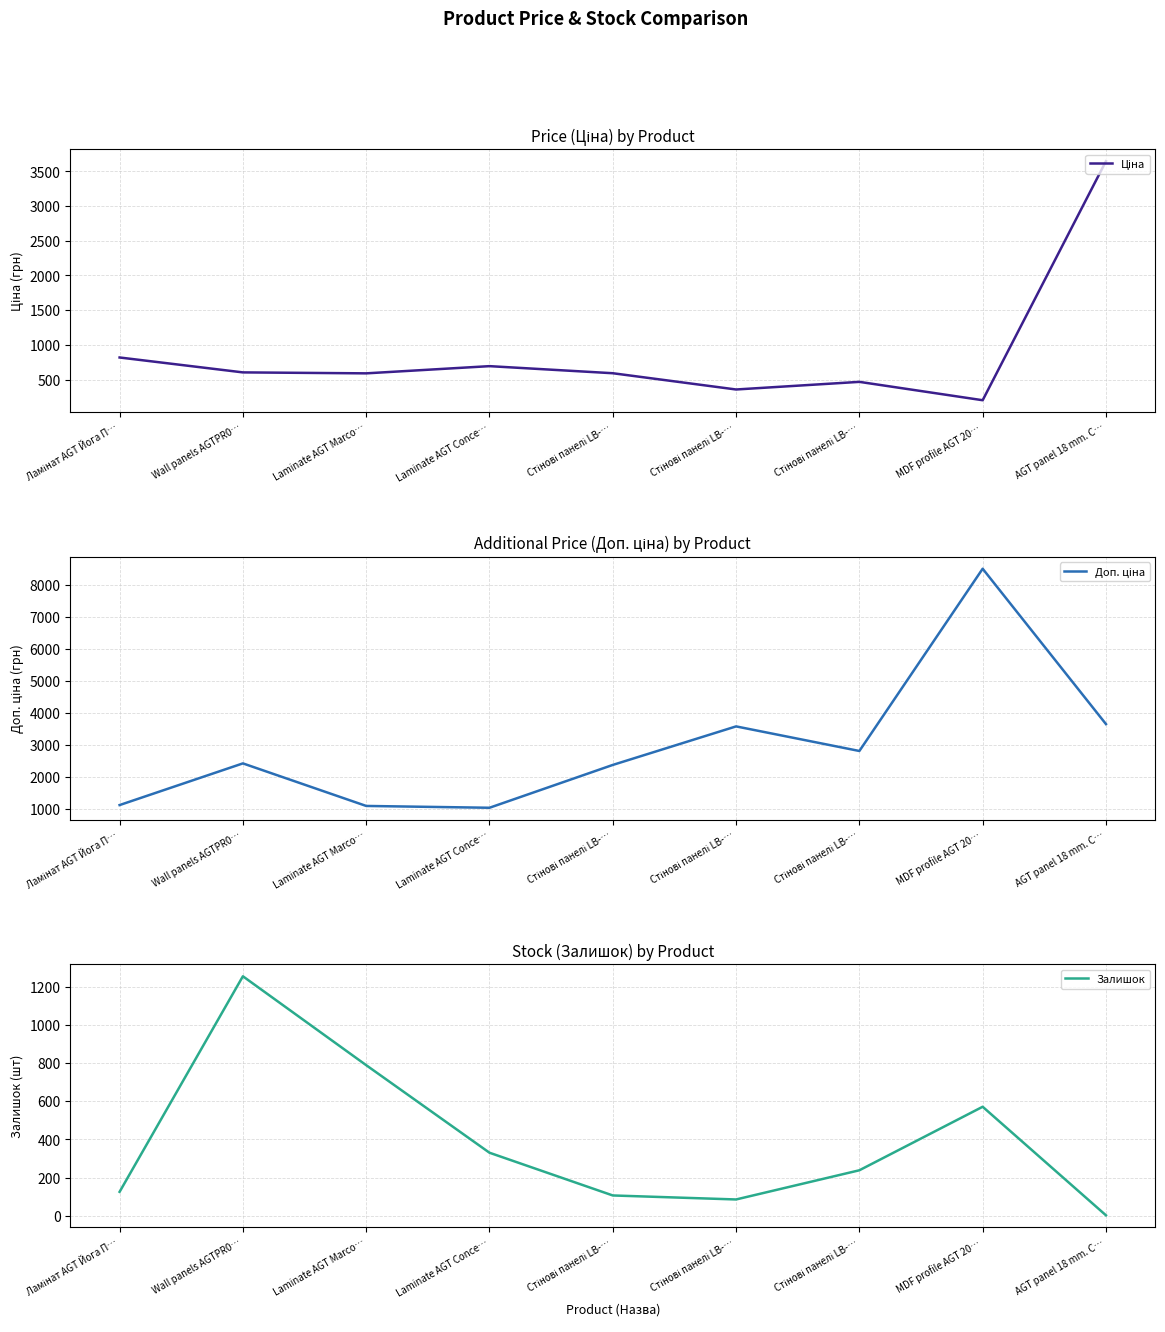

Is it true that Доп. ціна equals 5788.9 at MDF profile AGT 20…?

False